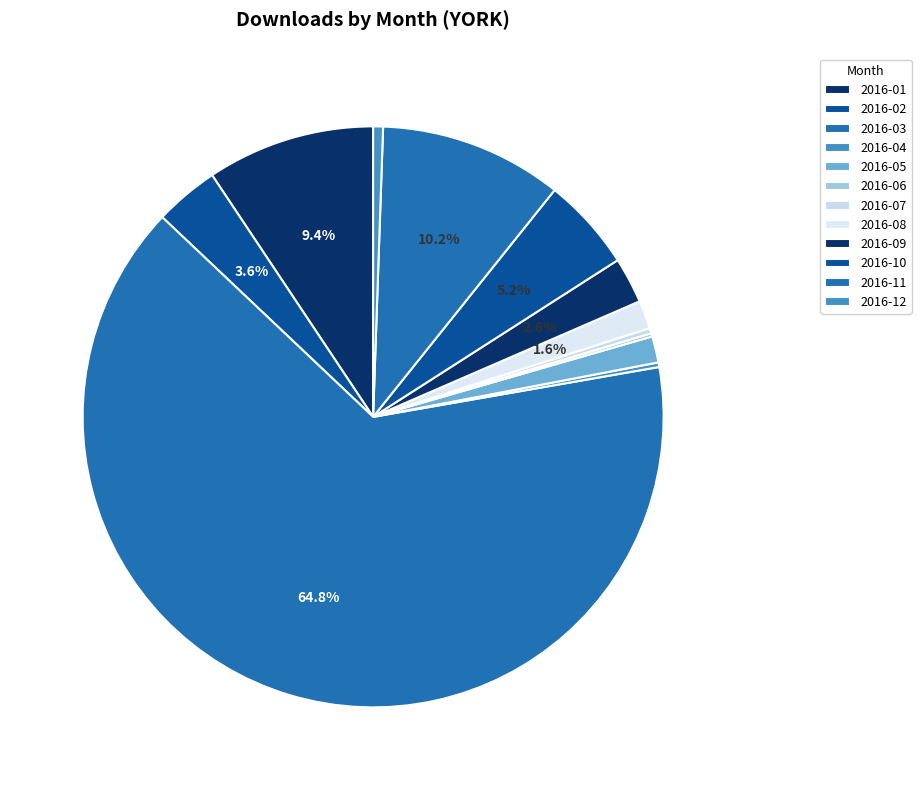

Is there a majority slice in this chart?

Yes